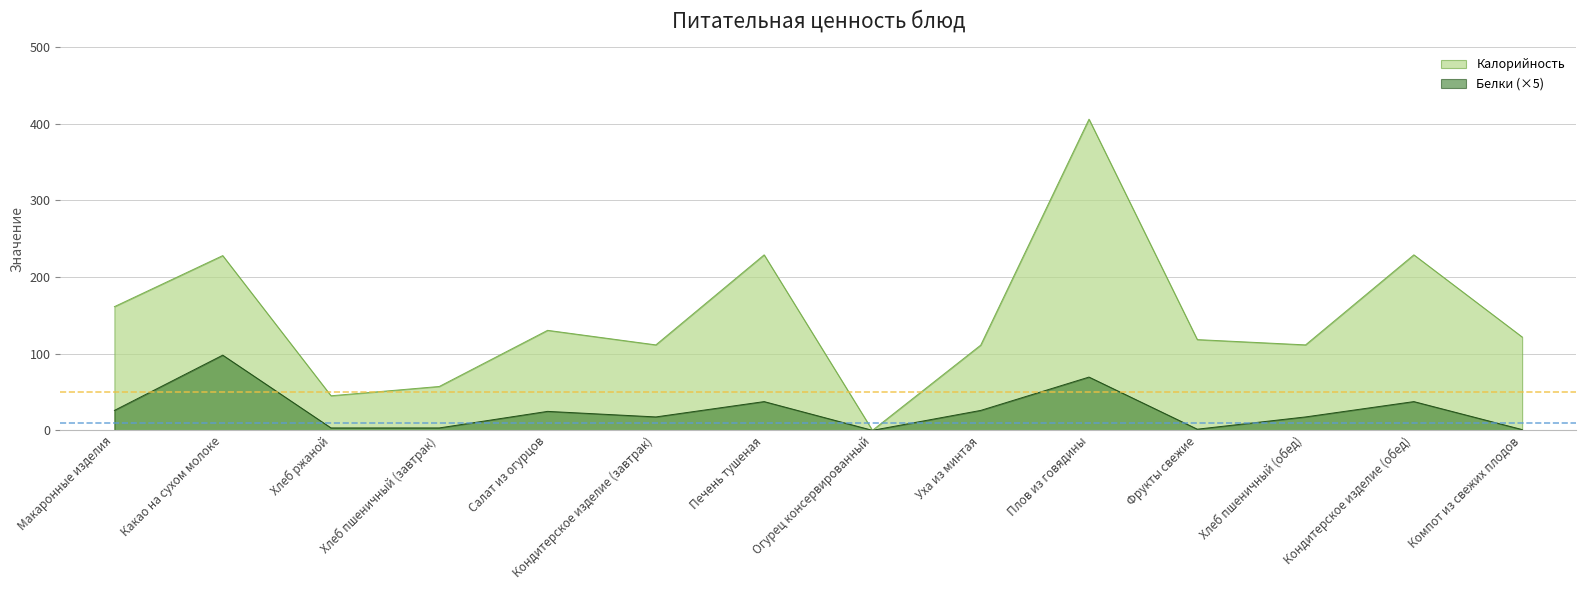

True or false: Калорийность has a value of 161.4 at Макаронные изделия.

True